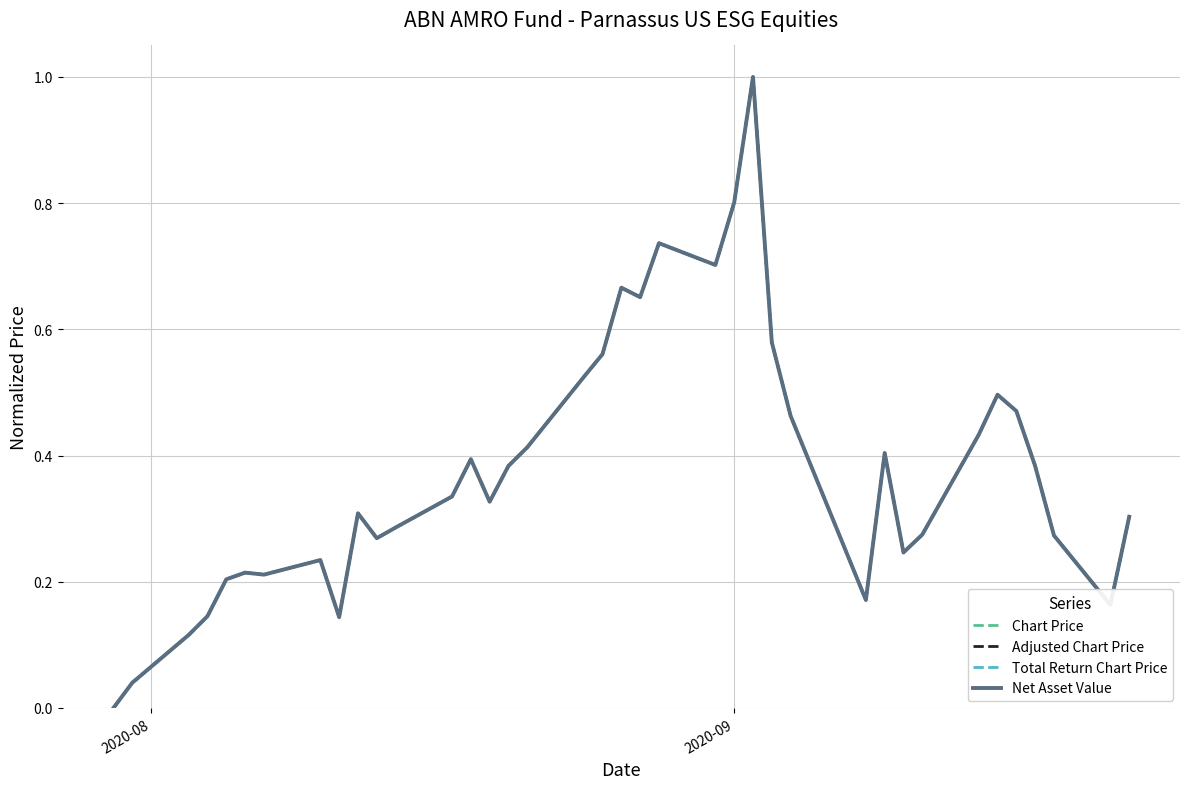

How many lines are shown in the chart?

4